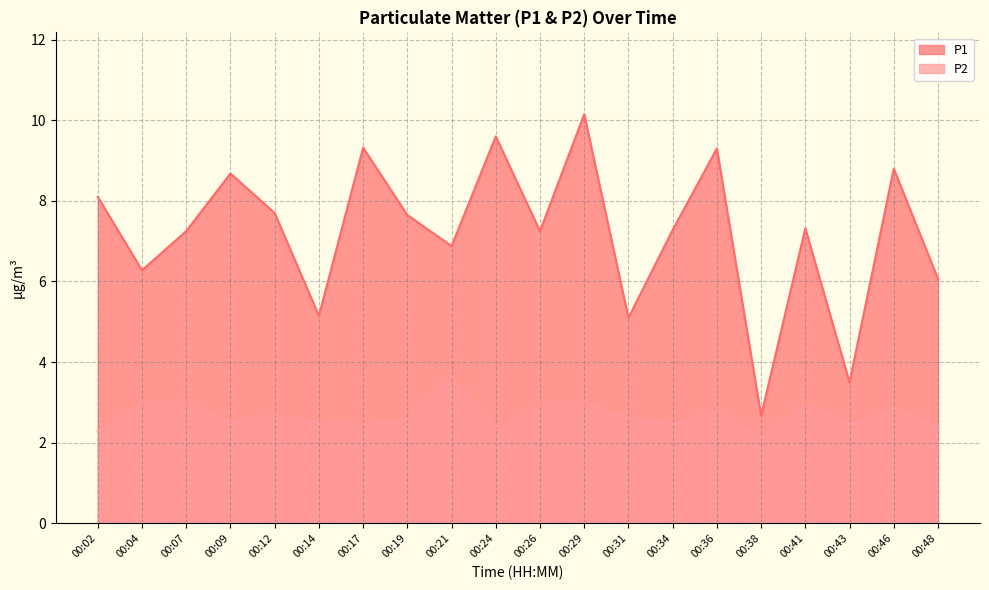

At which category does P1 reach its first local valley?

00:04